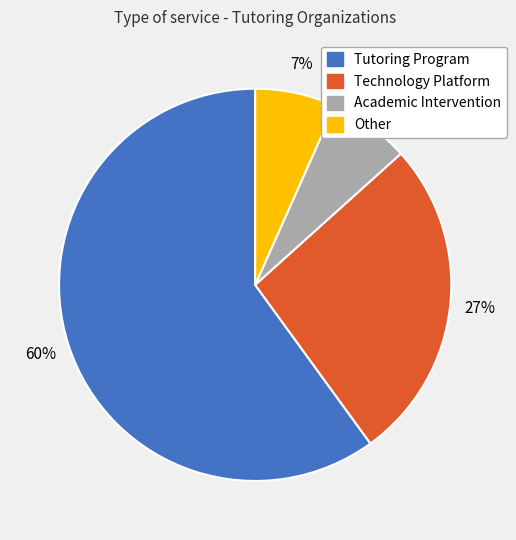

How many segments does this pie chart have?

4